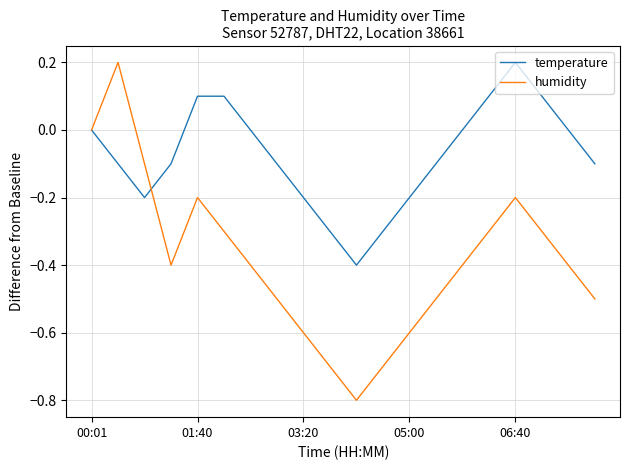

Which series has the largest total across all categories?

temperature